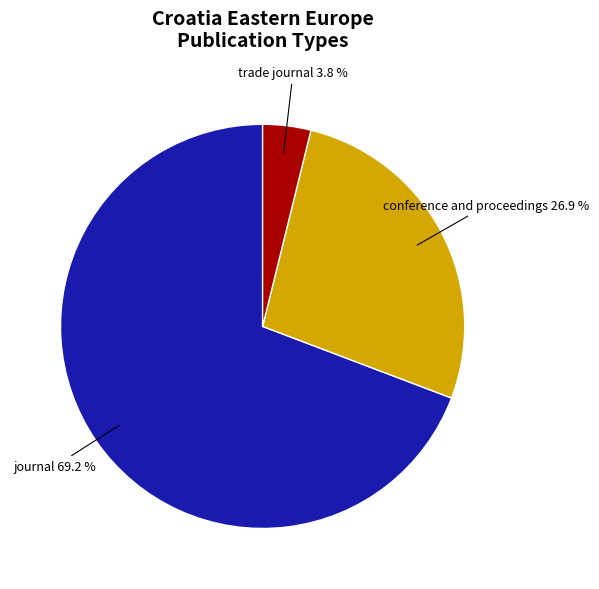

Count the number of slices in the pie.

3